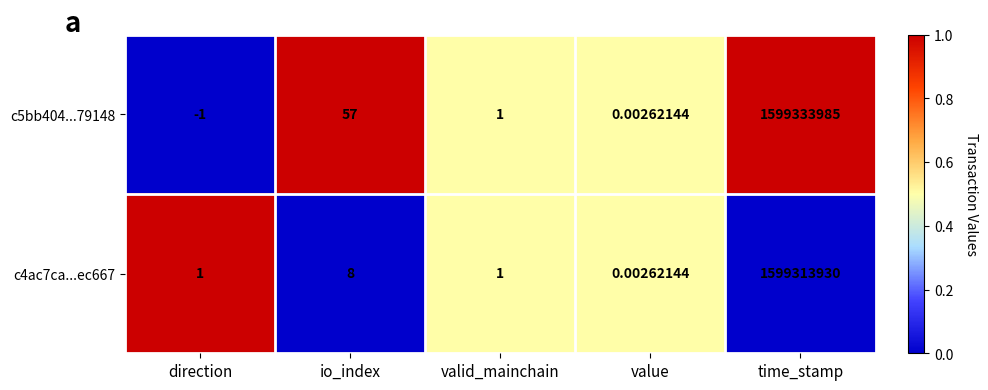

Which category has the highest value across all series?

time_stamp